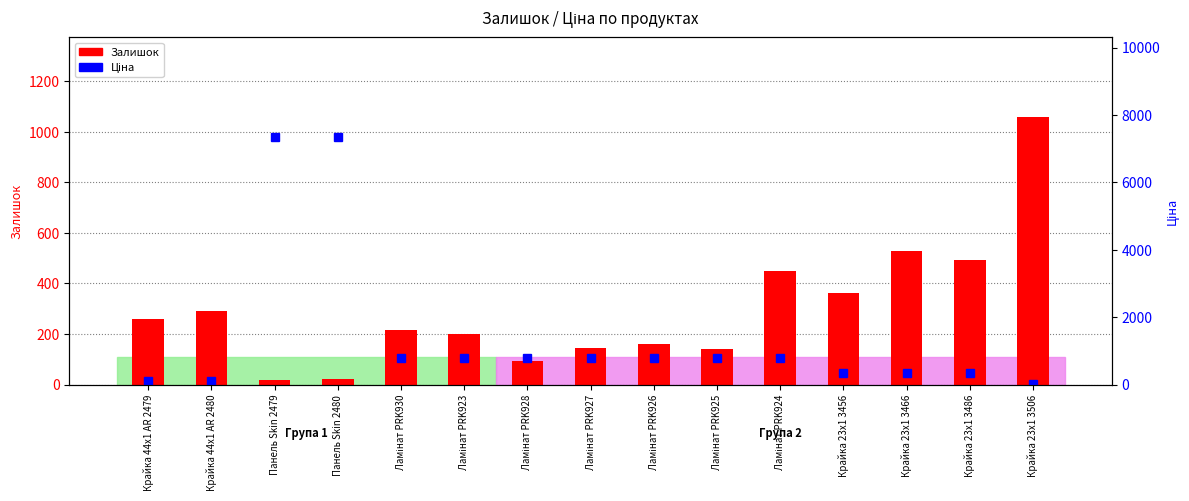

What is the difference between the maximum and minimum values in the Залишок series?

1036.0